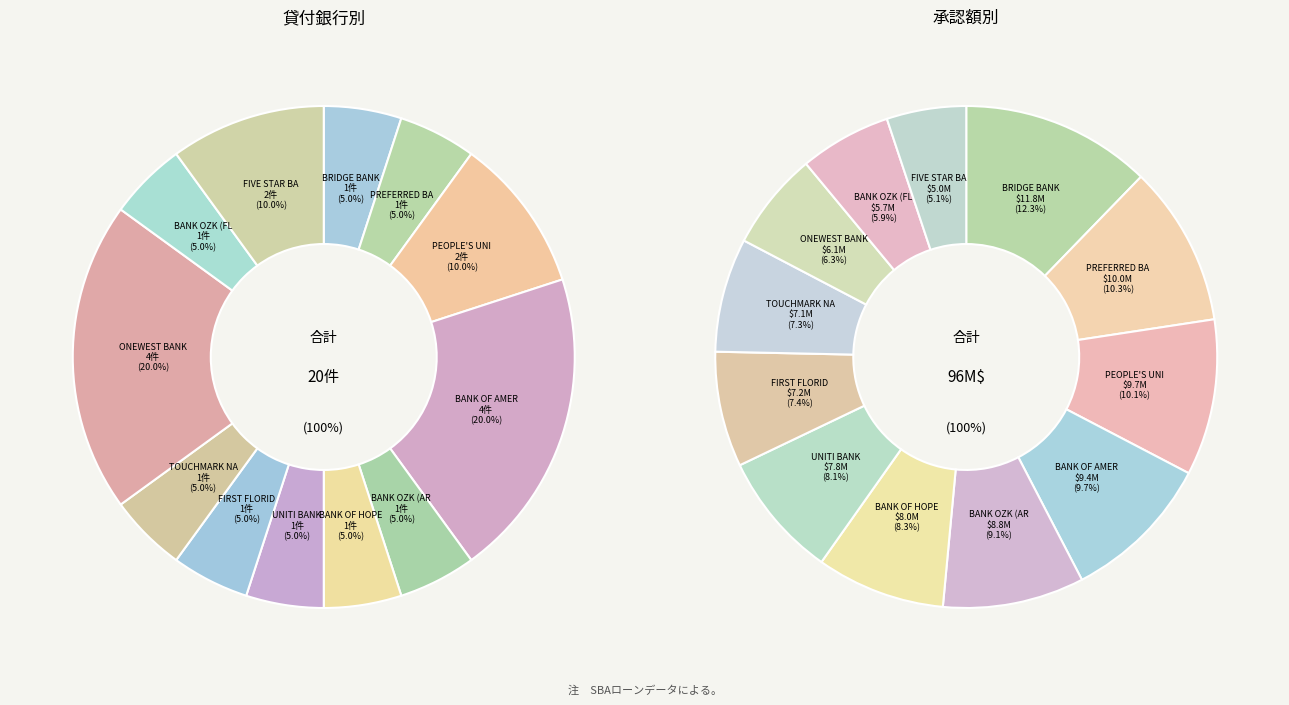

Which category has the biggest portion of the pie?

BRIDGE BANK